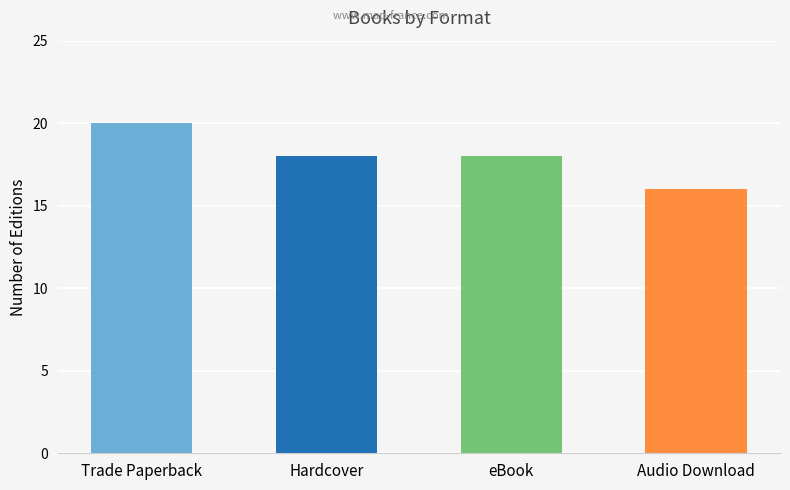

Does the chart contain any negative values?

No